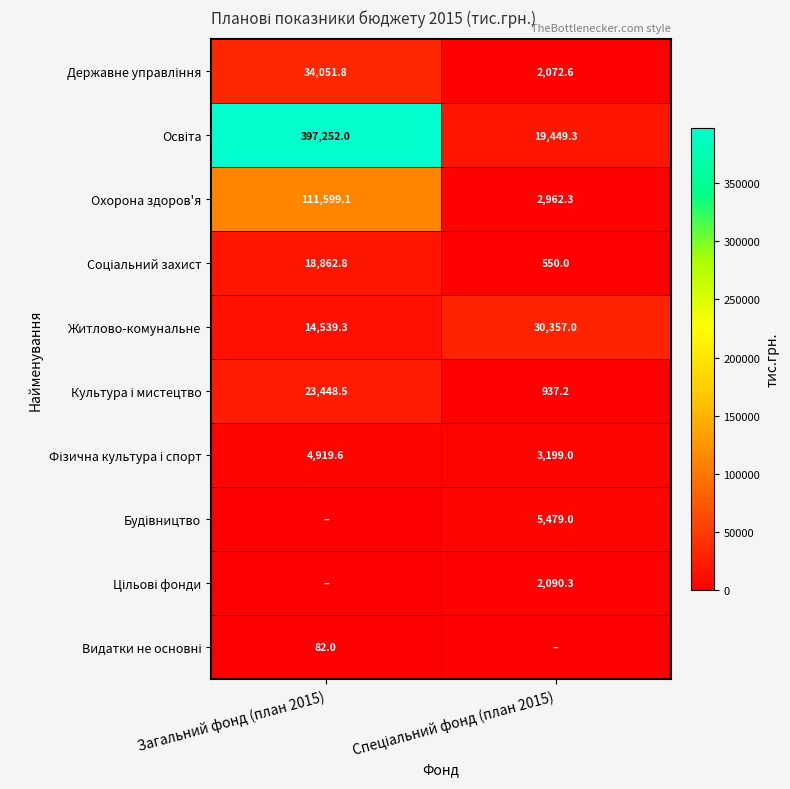

The value of Видатки не основні at Загальний фонд (план 2015) is 54.9. True or false?

False